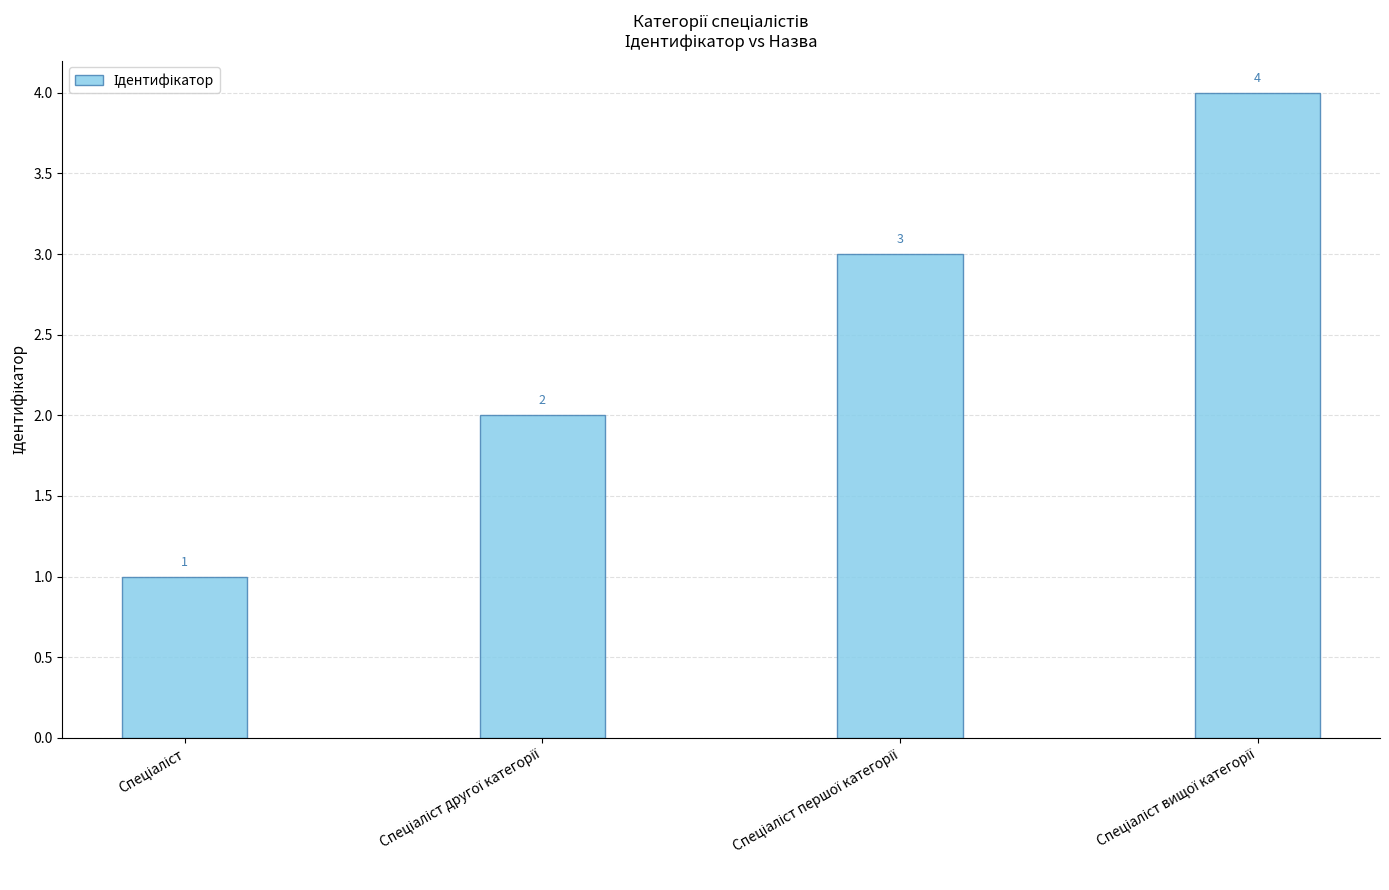

Count the values in the range 2 to 4.

3